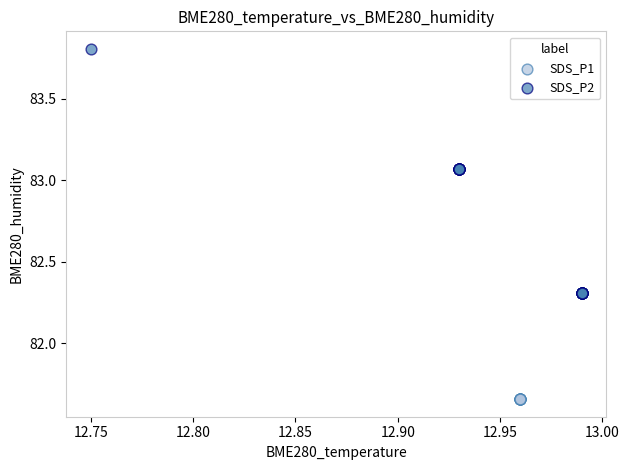

Which series has the largest Y range (max minus min)?

SDS_P2